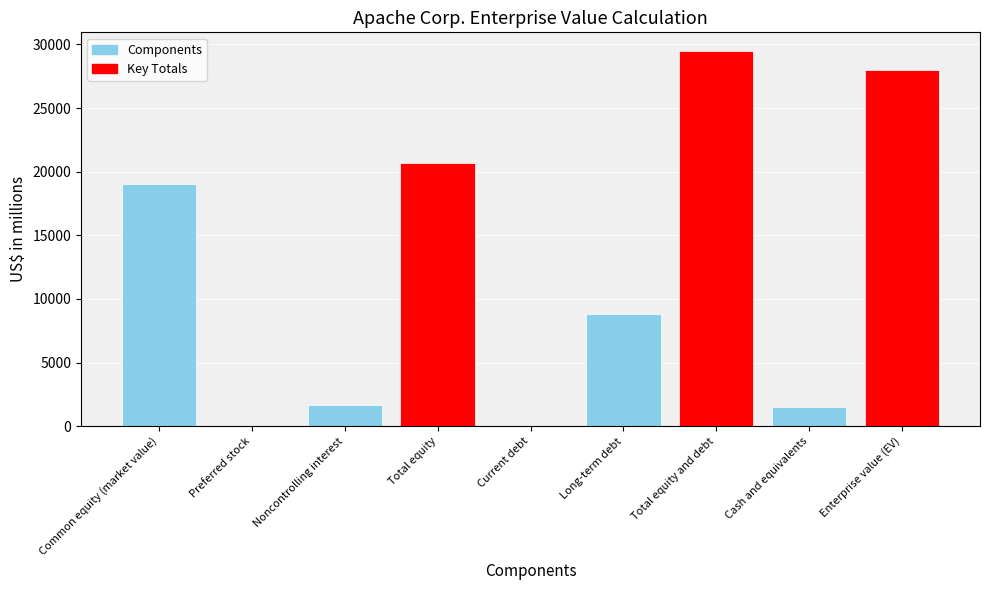

Which label corresponds to the largest value in the chart?

Total equity and debt